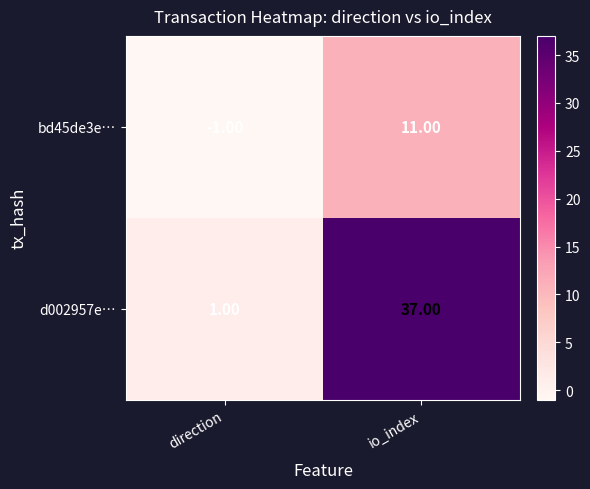

What is the greatest value displayed?

37